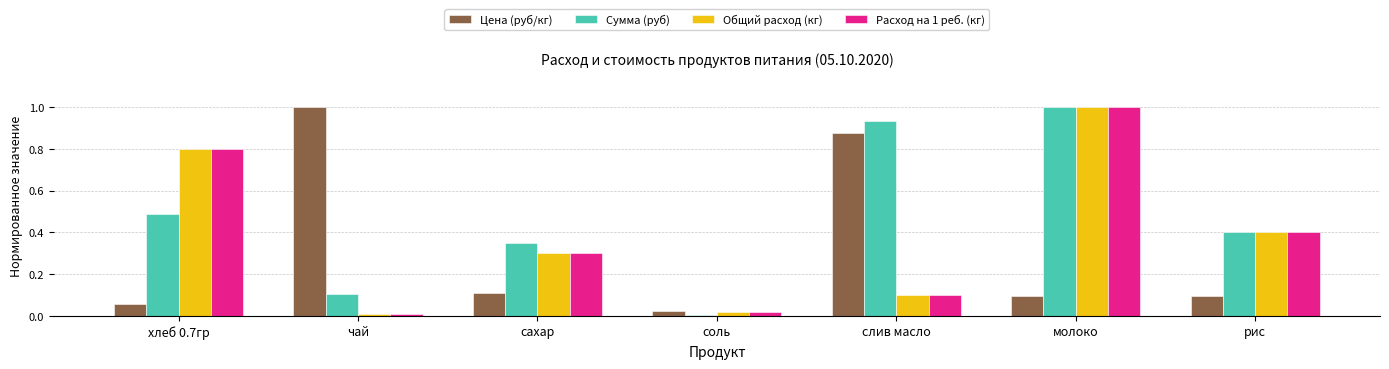

The value of Сумма (руб) at сахар is 0.2. True or false?

False